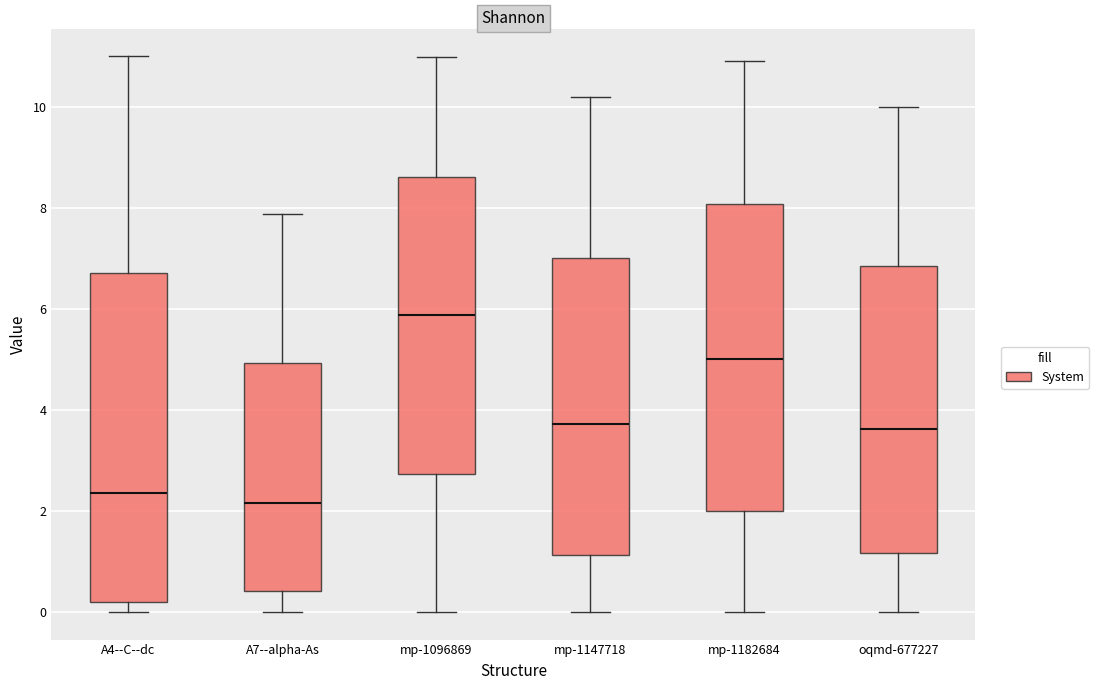

Where does the lower whisker of the box for mp-1147718 end on the y-axis? The values are not printed on the chart, so give them approximately, as read against the axis.

0.0